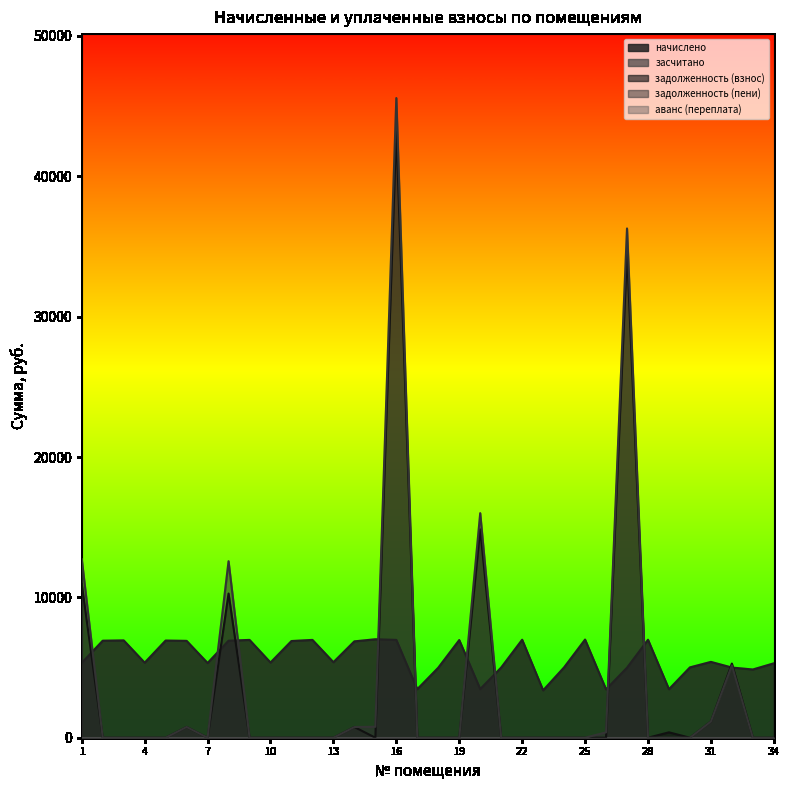

What is the sum of all задолженность (пени) values?

132157.7